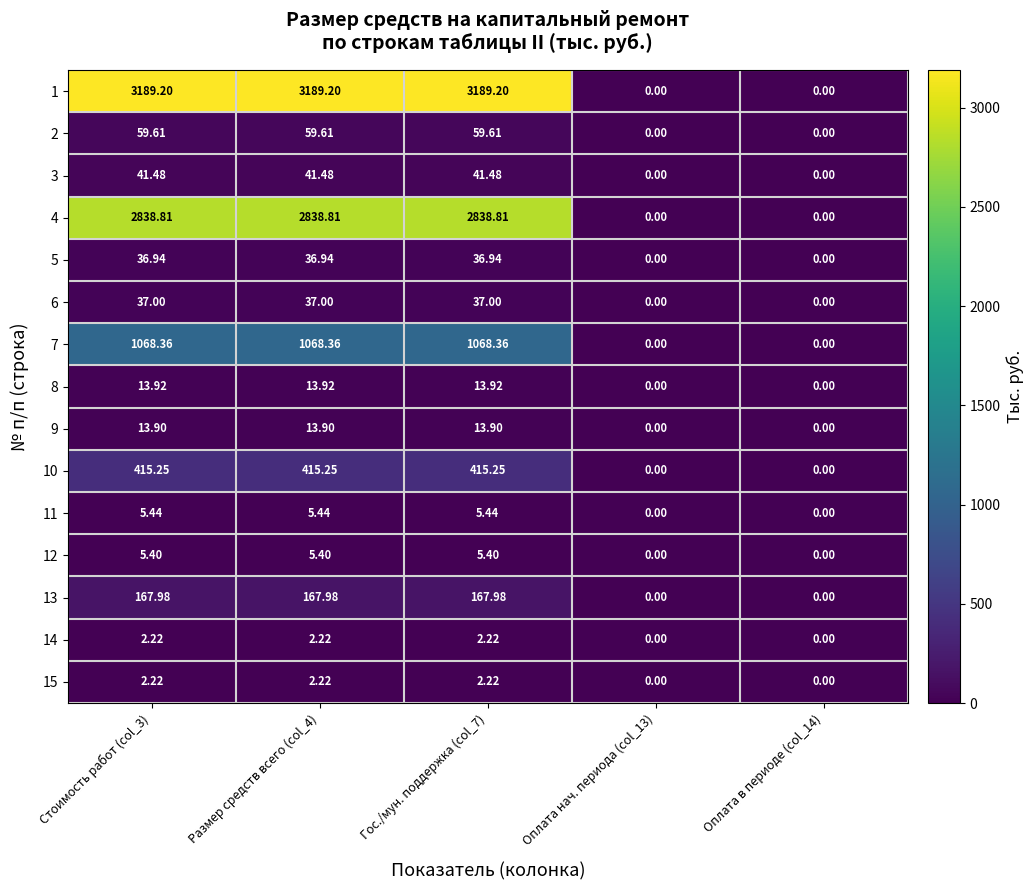

Is the value of 6 at Оплата нач. периода (col_13) greater than the value of 10 at Гос./мун. поддержка (col_7)?

No